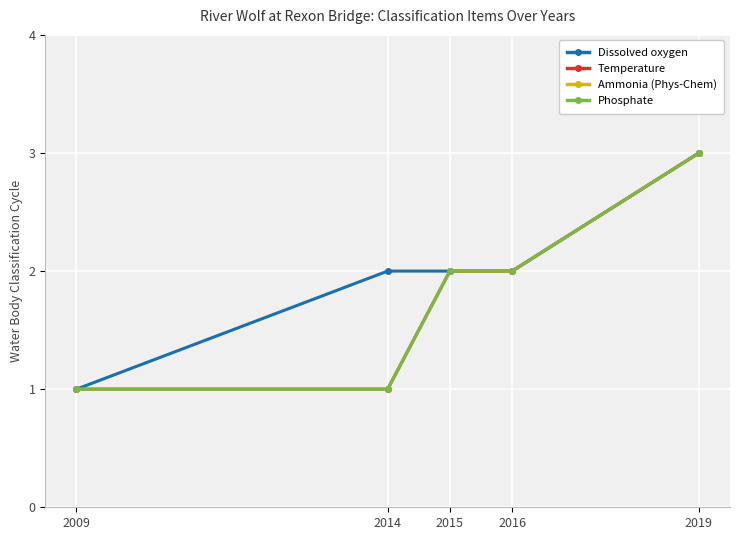

Is this an area chart (filled region under the line)?

No